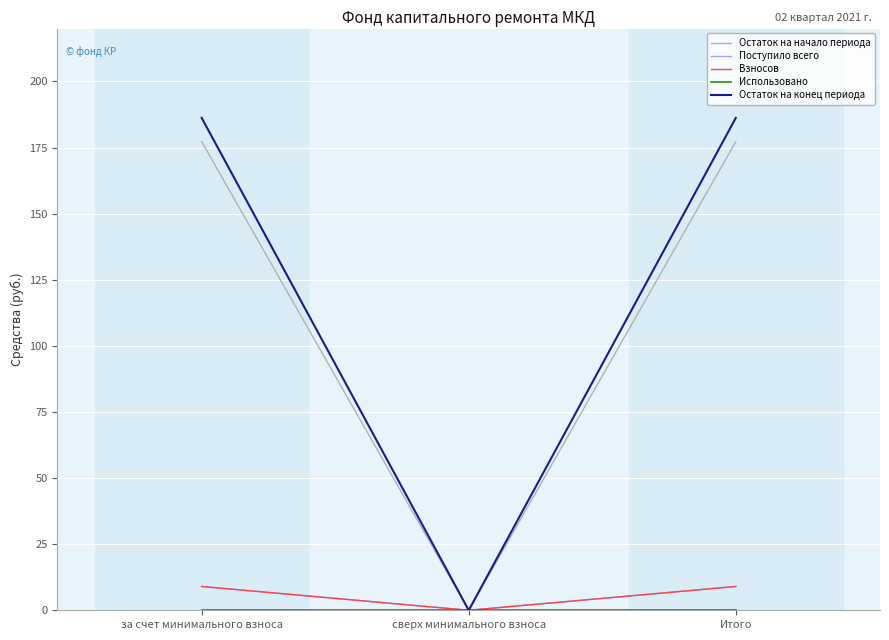

Does the chart display data point markers on the line(s)?

No